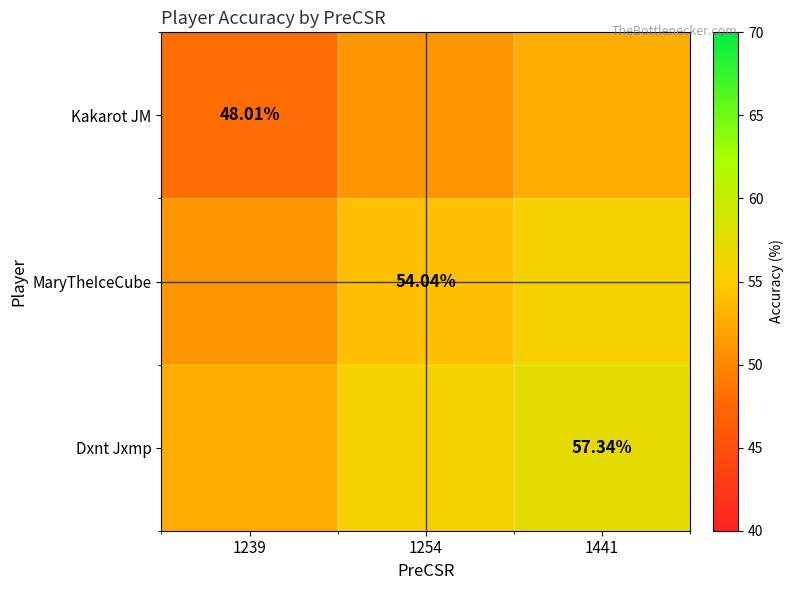

At which category does the chart reach its peak across all series?

1441